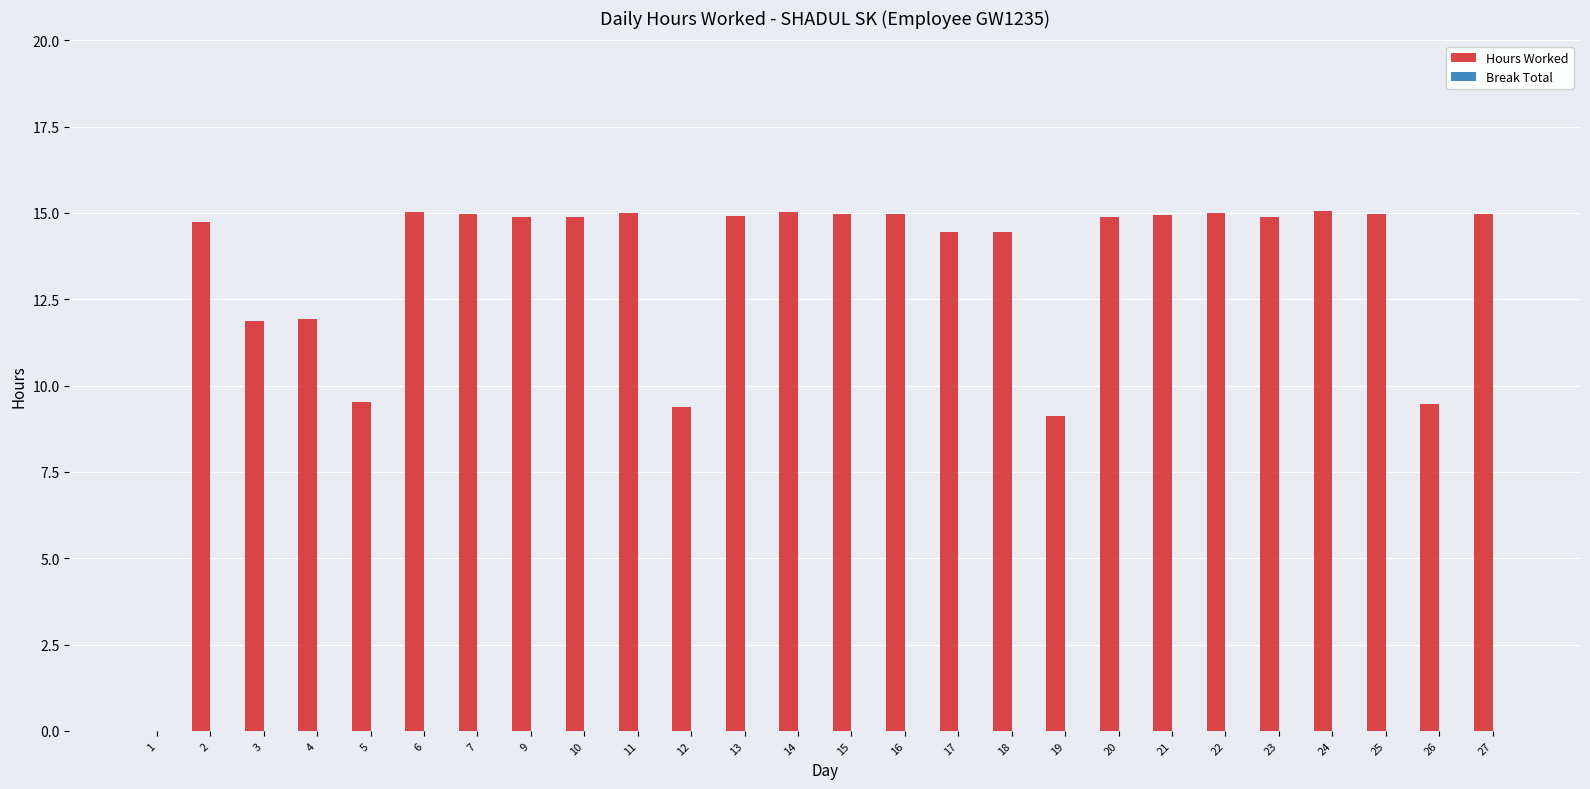

What is the approximate value at 6?

15.0